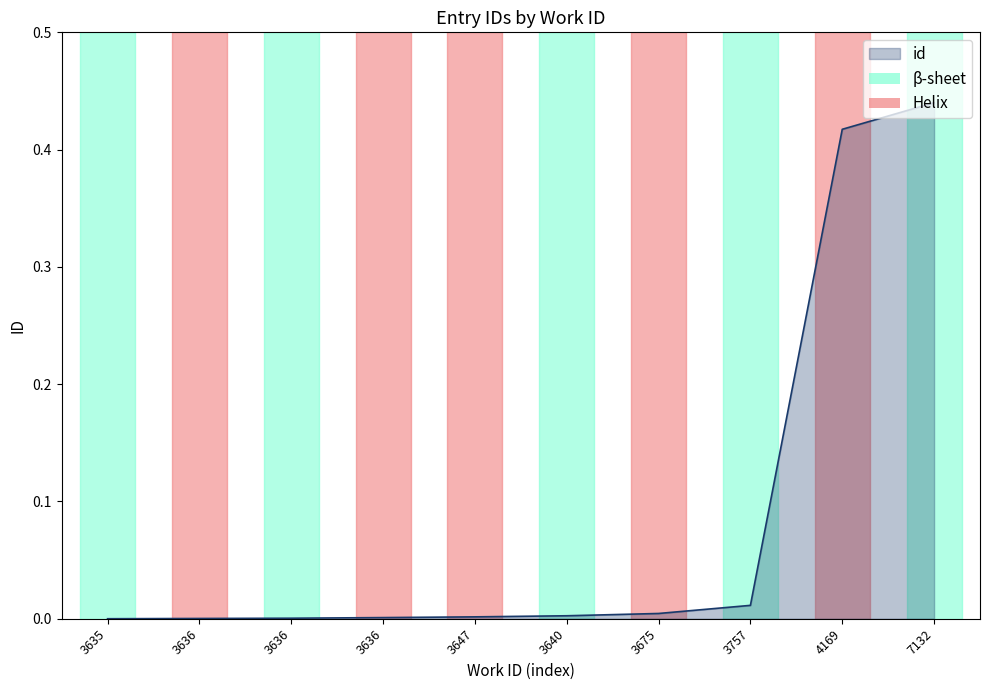

How many lines are shown in the chart?

1